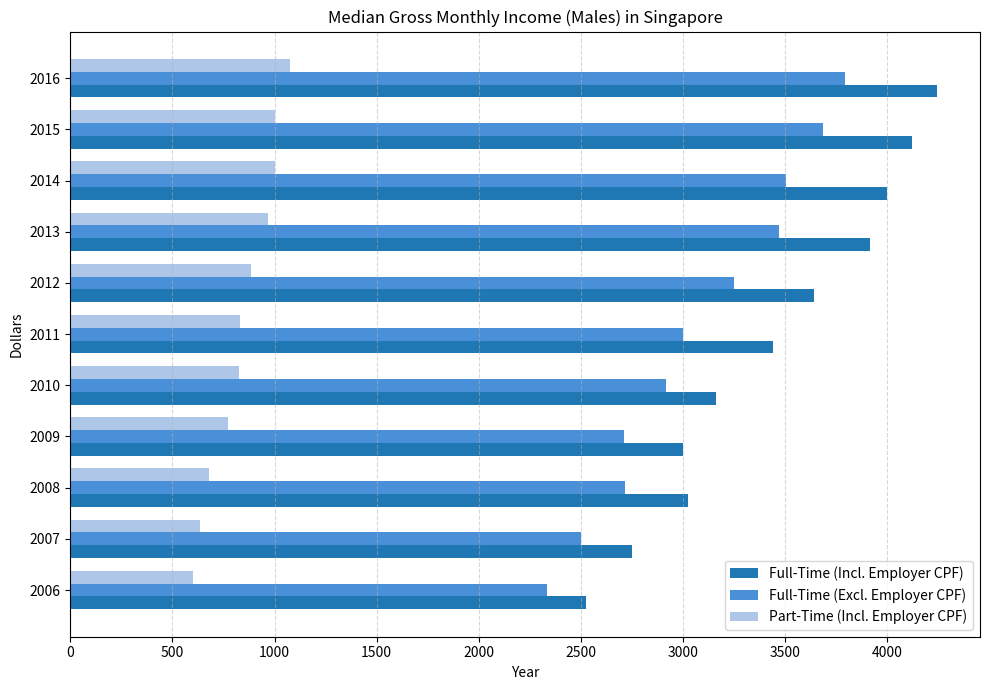

What is the approximate value of Full-Time (Incl. Employer CPF) at 2015?

4118